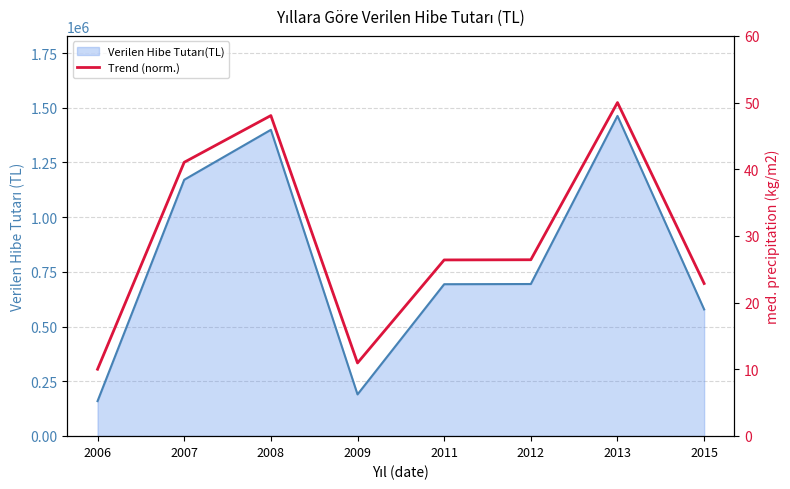

Where is the data nearest to the value 30?

2012